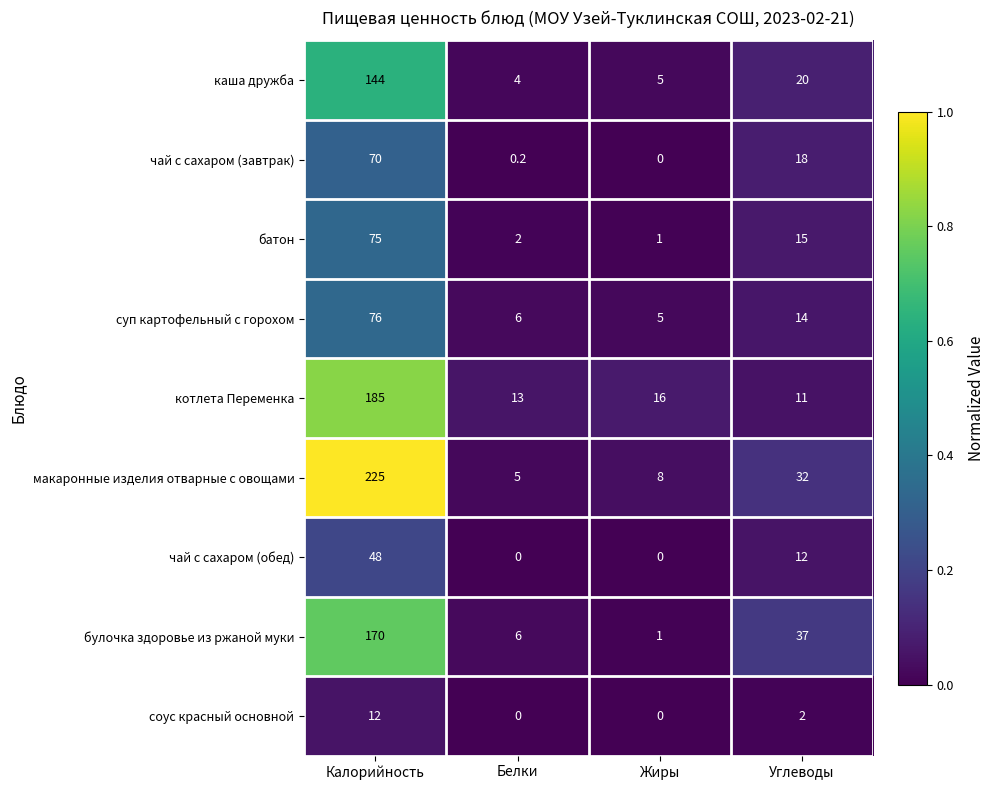

What is the greatest value displayed?

225.0